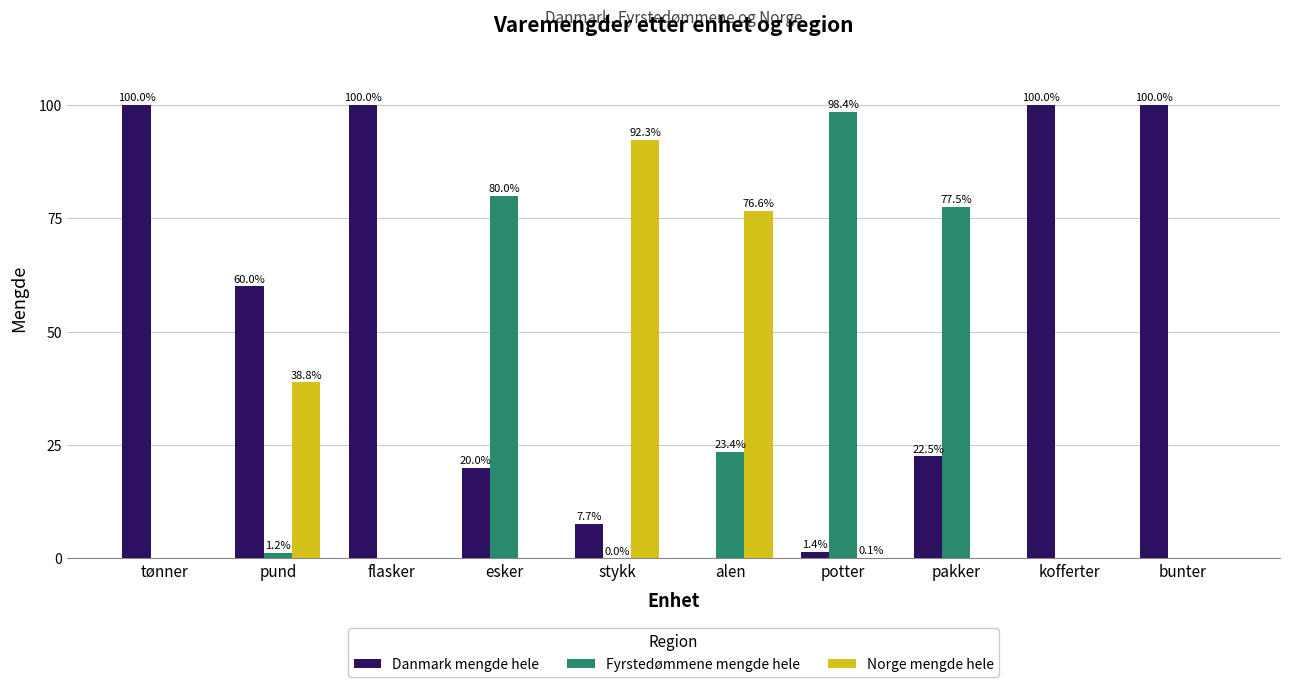

The value of Norge mengde hele at pund is 23.4. True or false?

False